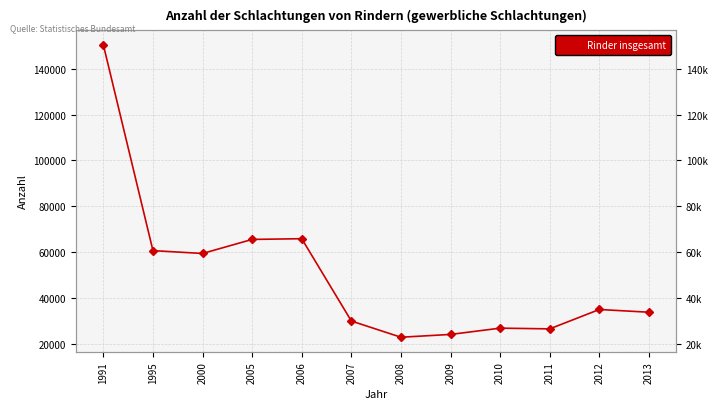

Where is the first local maximum?

2006